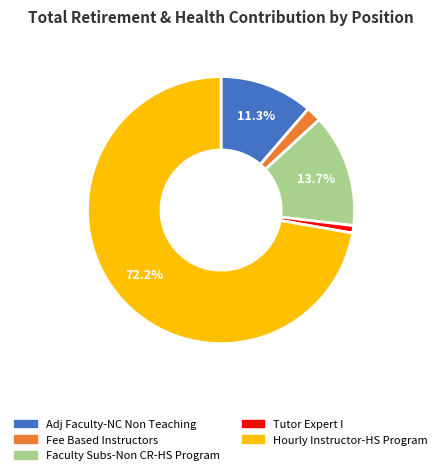

Which has a higher value, Faculty Subs-Non CR-HS Program or Fee Based Instructors?

Faculty Subs-Non CR-HS Program